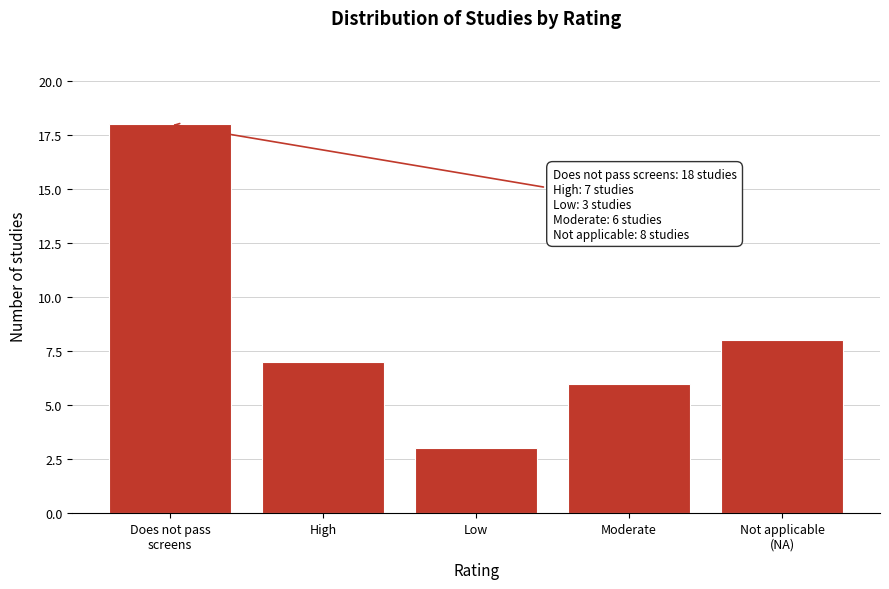

Reading right to left, list all the values displayed in this chart.

8	6	3	7	18